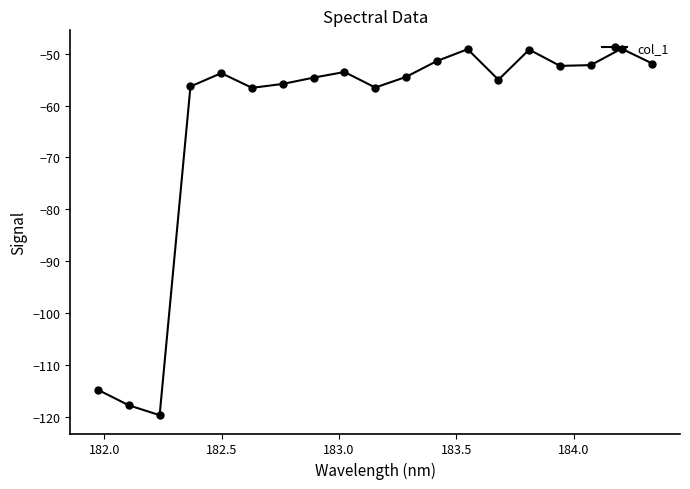

How many points are higher than both their immediate neighbors (excluding endpoints)?

5